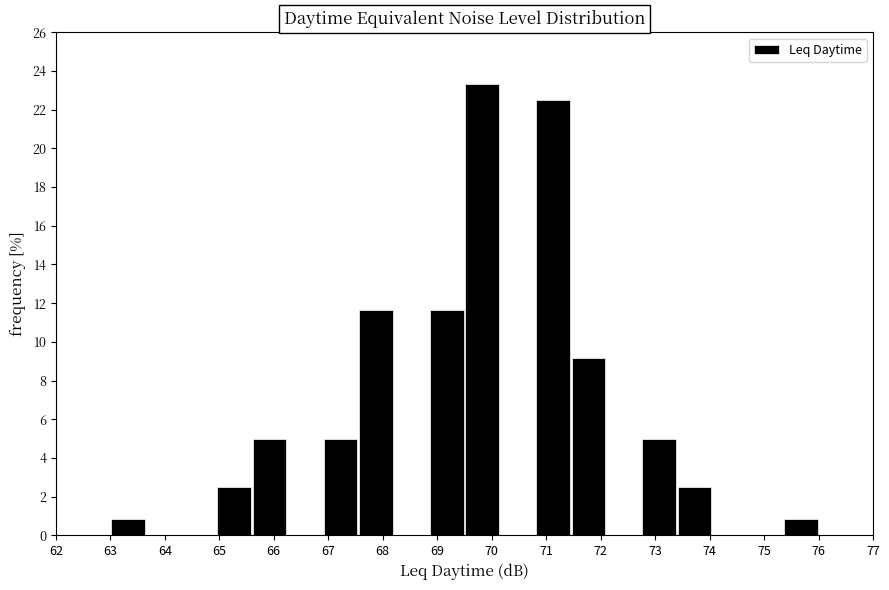

Reading left to right, transcribe this chart: for each bar, give the range it covers on the x-axis and its height. Neither the bar edges nor the heights are printed on the chart, so give them approximately, as read against the axes.

63.00 to 63.65: 0.8
63.65 to 64.30: 0
64.30 to 64.95: 0
64.95 to 65.60: 2.6
65.60 to 66.25: 5.0
66.25 to 66.90: 0
66.90 to 67.55: 5.0
67.55 to 68.20: 11.6
68.20 to 68.85: 0
68.85 to 69.50: 11.6
69.50 to 70.15: 23.4
70.15 to 70.80: 0
70.80 to 71.45: 22.6
71.45 to 72.10: 9.2
72.10 to 72.75: 0
72.75 to 73.40: 5.0
73.40 to 74.05: 2.6
74.05 to 74.70: 0
74.70 to 75.35: 0
75.35 to 76.00: 0.8